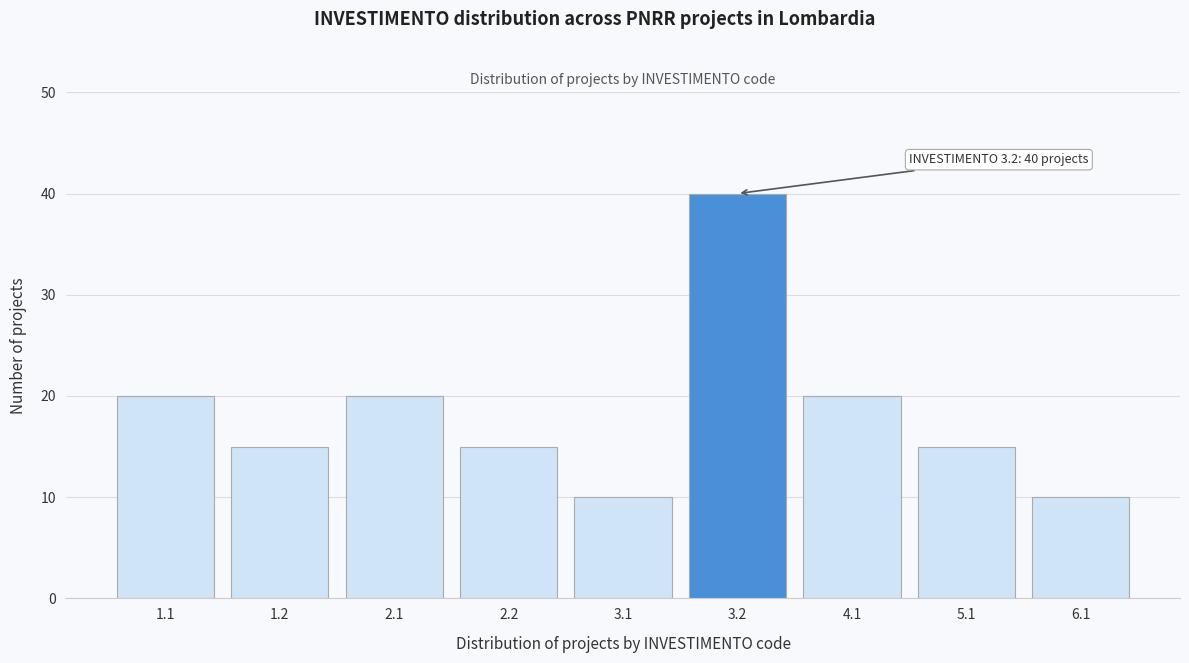

Reading right to left, what are all the values shown in this chart?

10	15	20	40	10	15	20	15	20